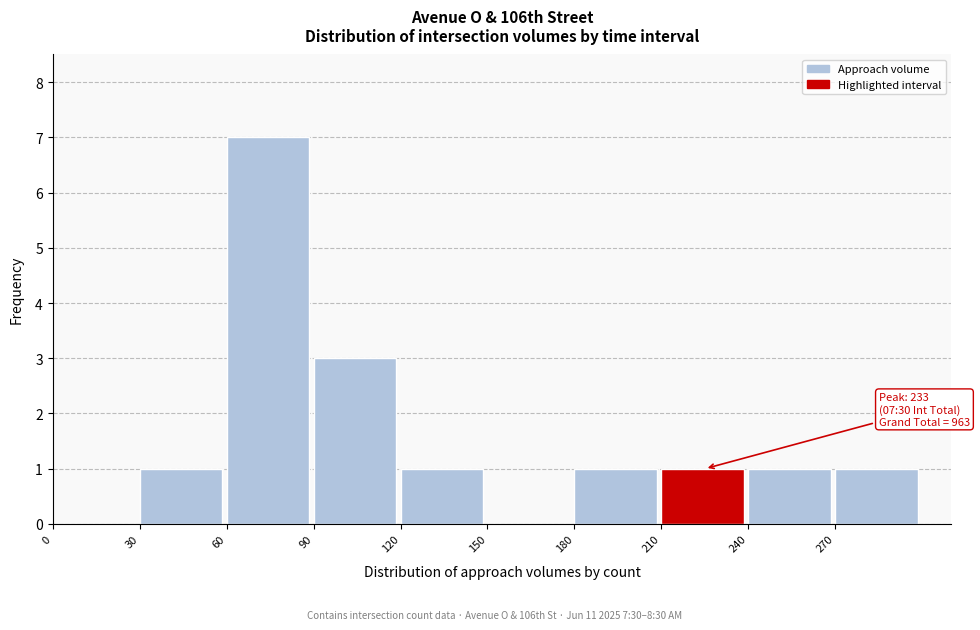

Which range on the x-axis has the tallest bar?

60 to 90